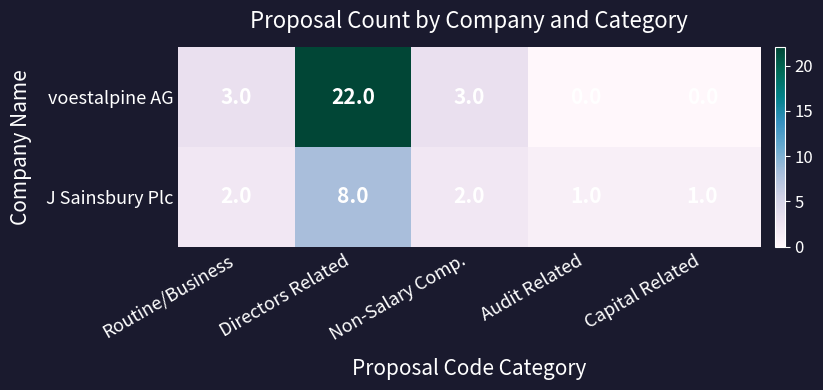

What is the greatest value displayed?

22